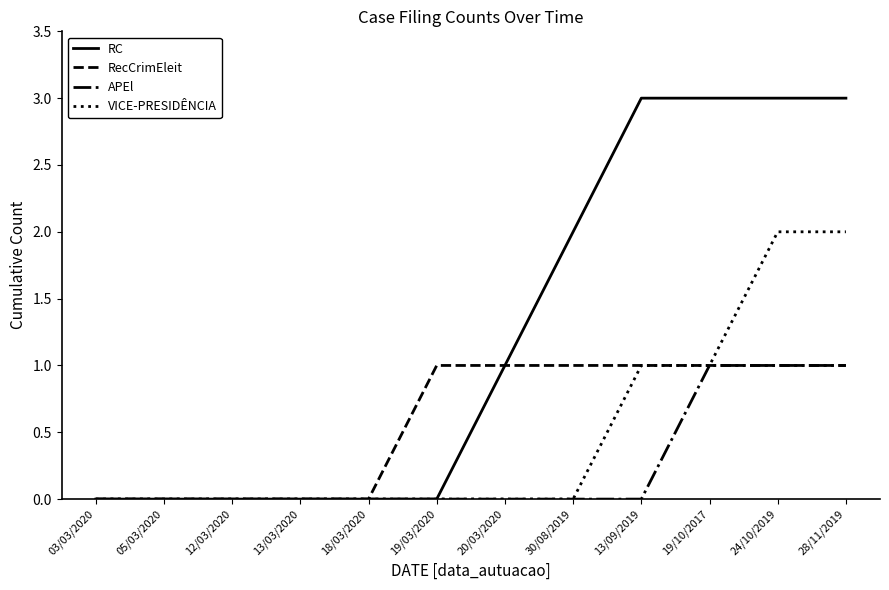

At which label is RC closest to 1?

20/03/2020